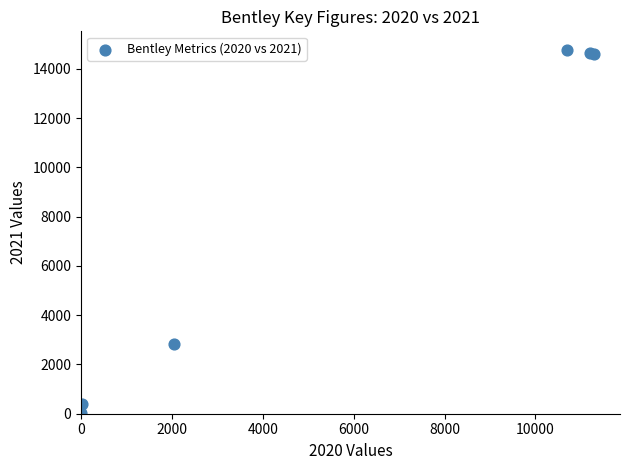

What Y value in the scatter plot is closest to 7400?

2845.0